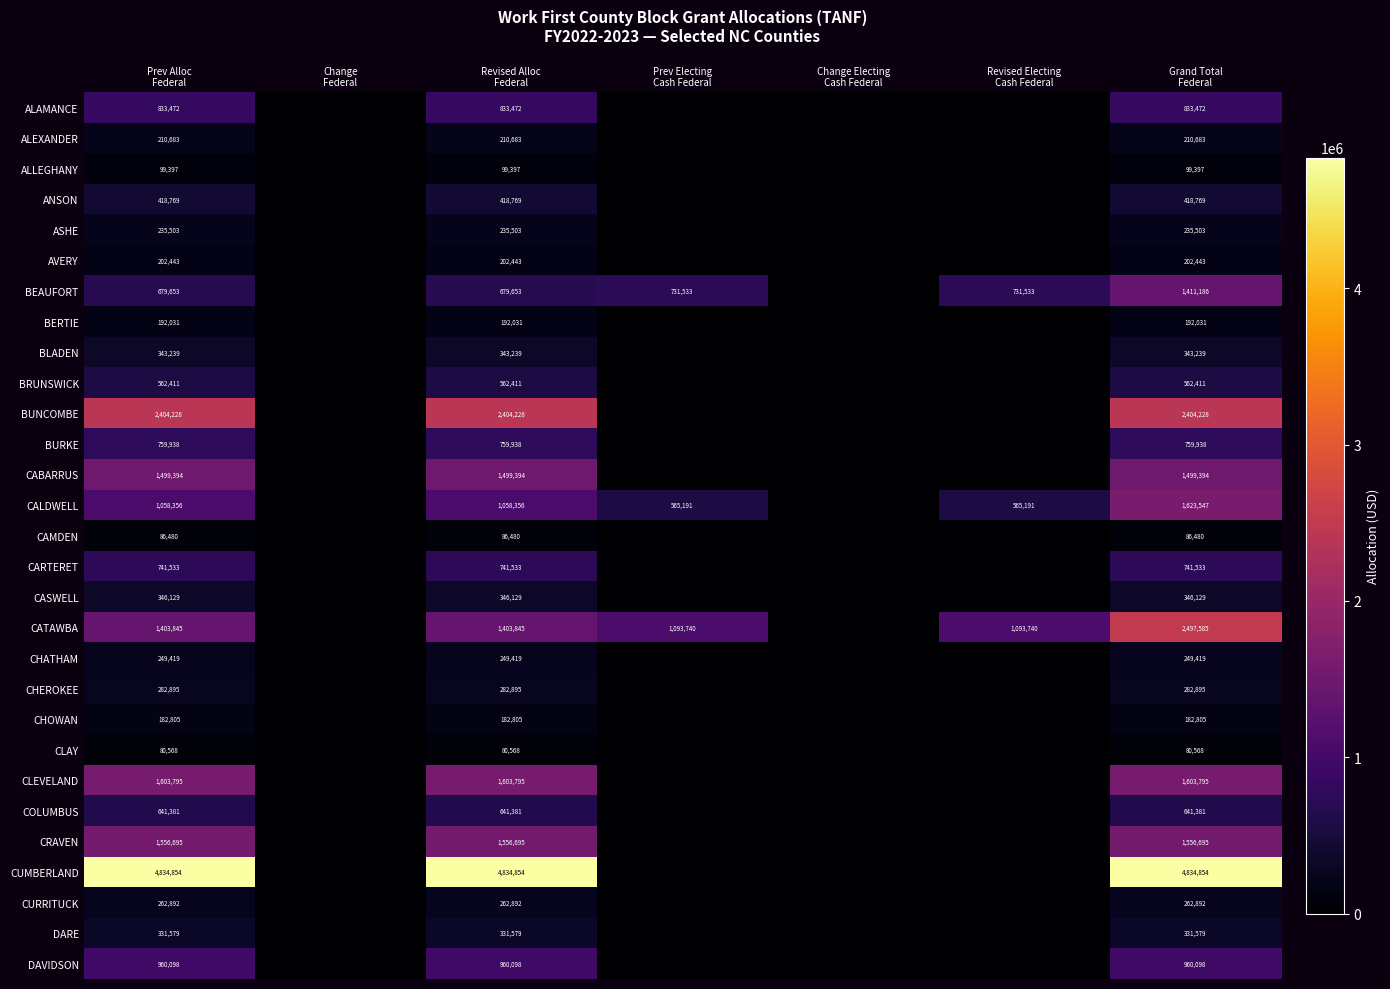

Which category has the highest value across all series?

Prev Alloc
Federal